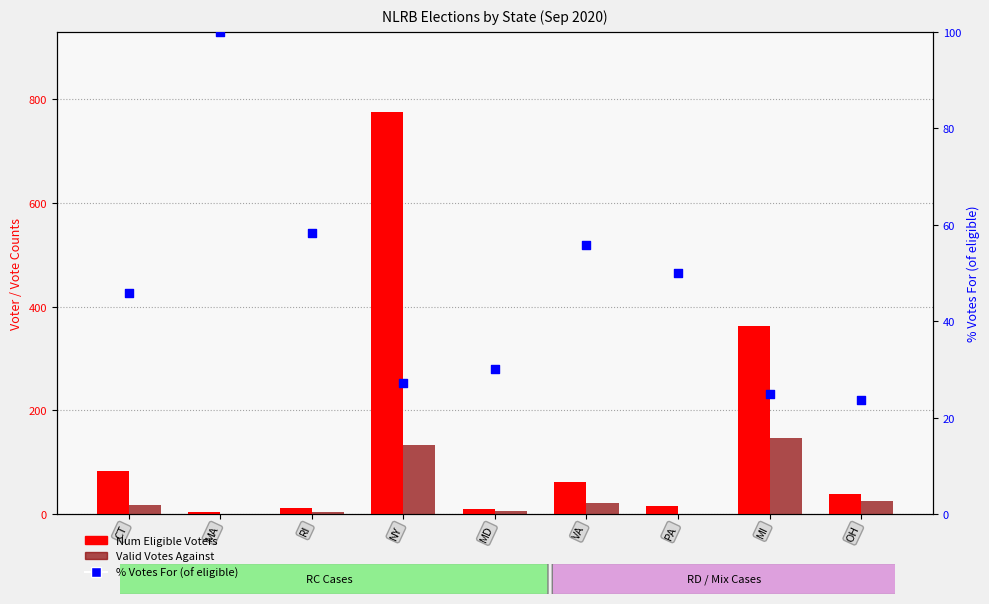

Is the value of % Votes For (of eligible) at MI greater than the value of Valid Votes Against at PA?

Yes